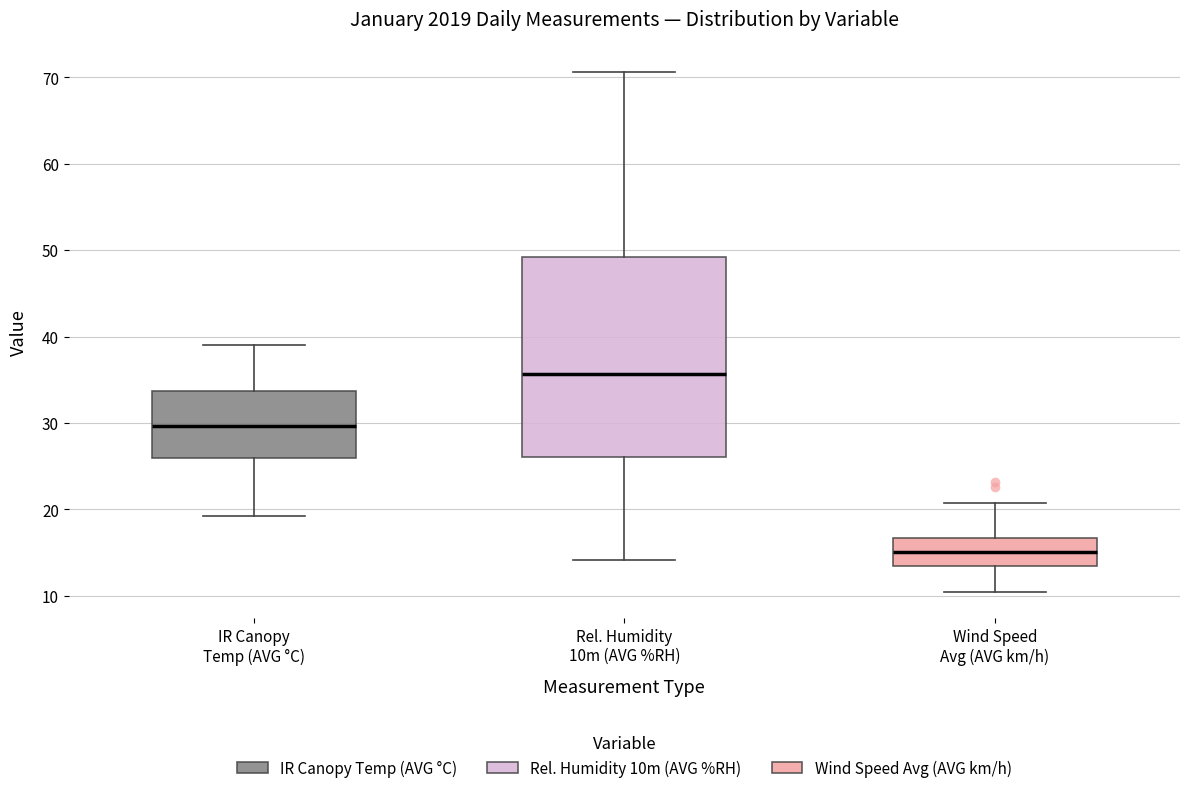

Where is the upper edge of the box for Wind Speed Avg (AVG km/h) on the y-axis? The values are not printed on the chart, so give them approximately, as read against the axis.

17